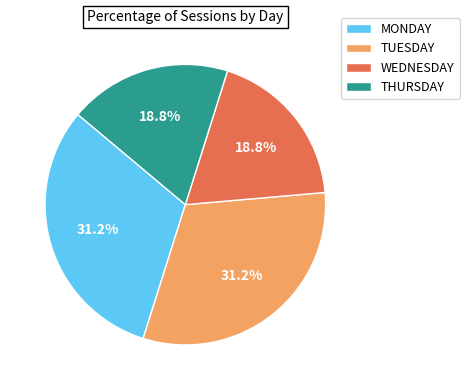

Is there a majority slice in this chart?

No